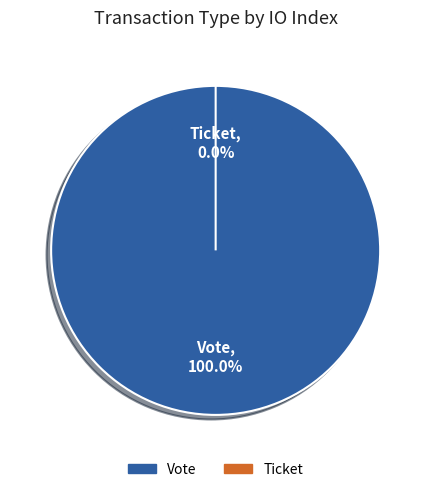

True or false: Ticket accounts for 1% of the total.

False